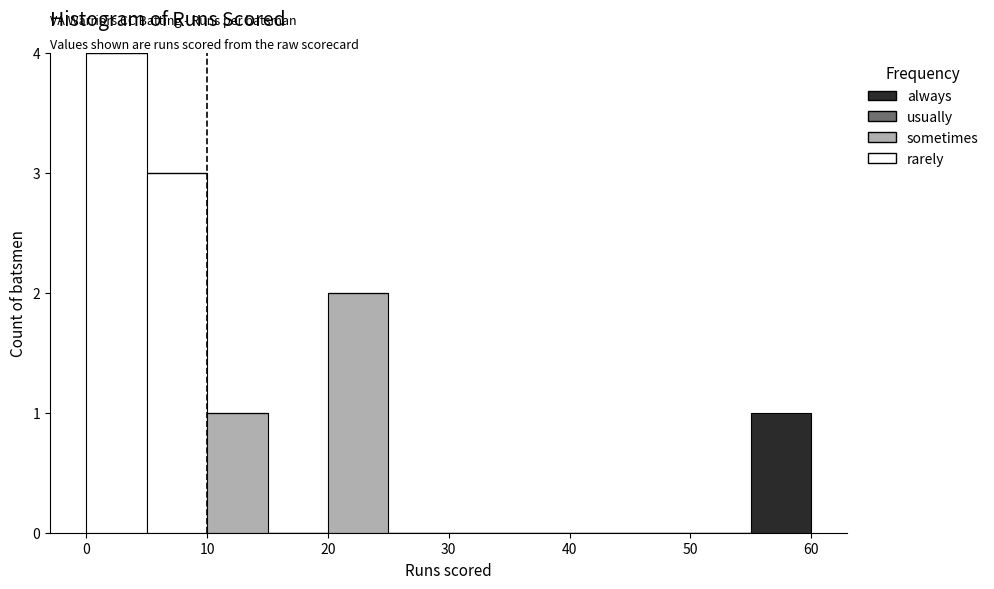

Reading left to right, list every stacked bar in this chart as the range it spans on the x-axis followed by its total height. The values are not printed on the chart, so give them approximately, as read against the axis.

0 to 5: 4
5 to 10: 3
10 to 15: 1
15 to 20: 0
20 to 25: 2
25 to 30: 0
30 to 35: 0
35 to 40: 0
40 to 45: 0
45 to 50: 0
50 to 55: 0
55 to 60: 1